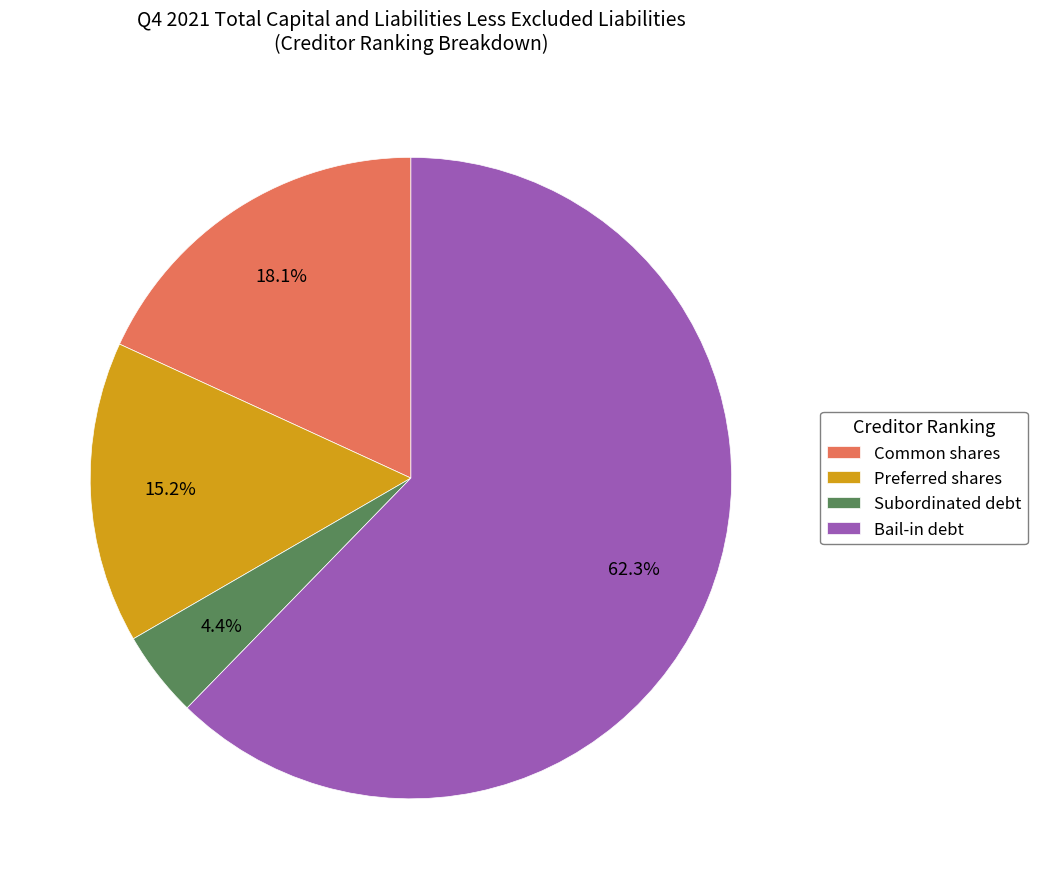

How many slices are in this pie chart?

4